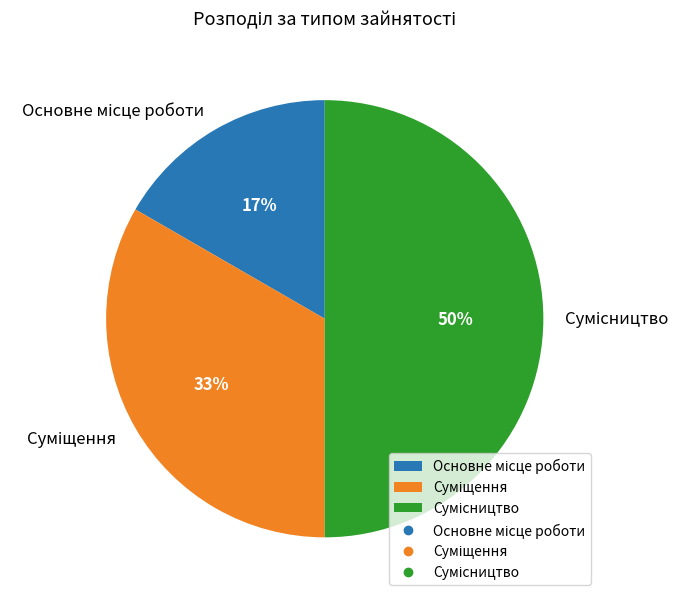

To the nearest percent, what is the average slice percentage?

33%